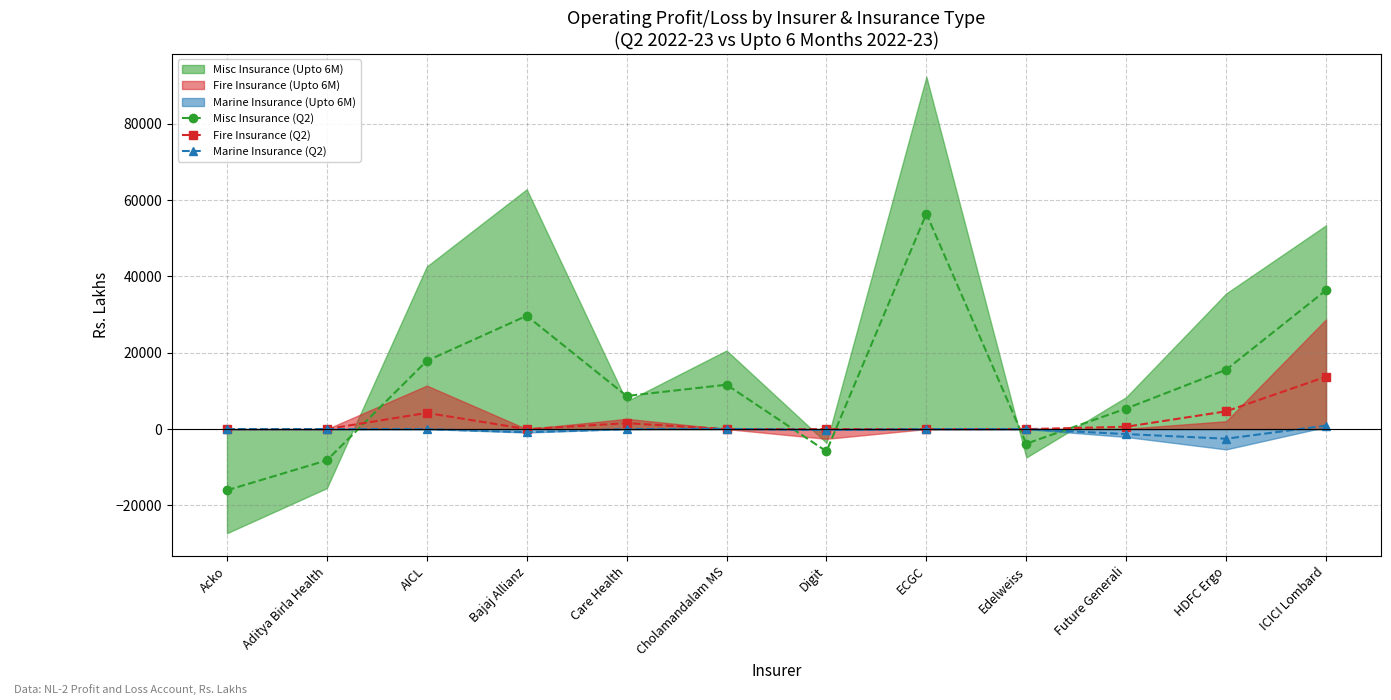

What is the average value of the Misc Insurance (Q2) series?

12313.0